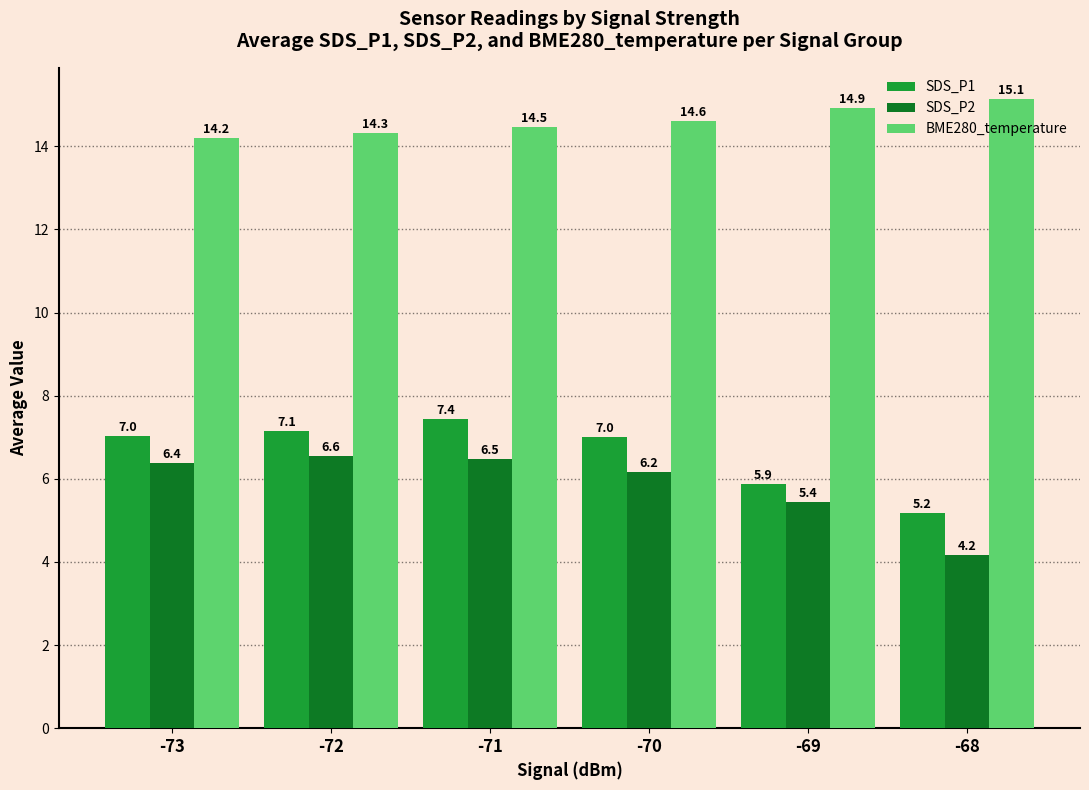

What is the lowest value of the SDS_P1 series?

5.2